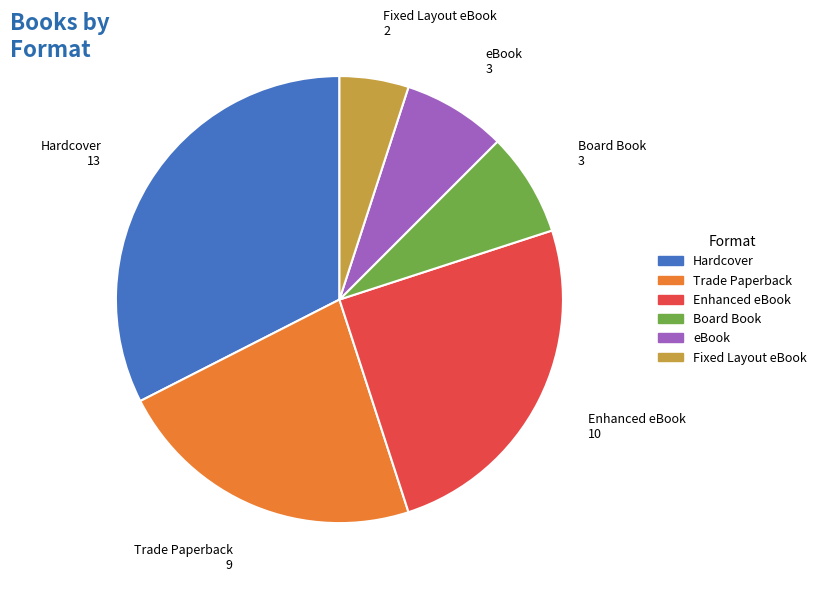

Which has a higher value, Trade Paperback or Fixed Layout eBook?

Trade Paperback